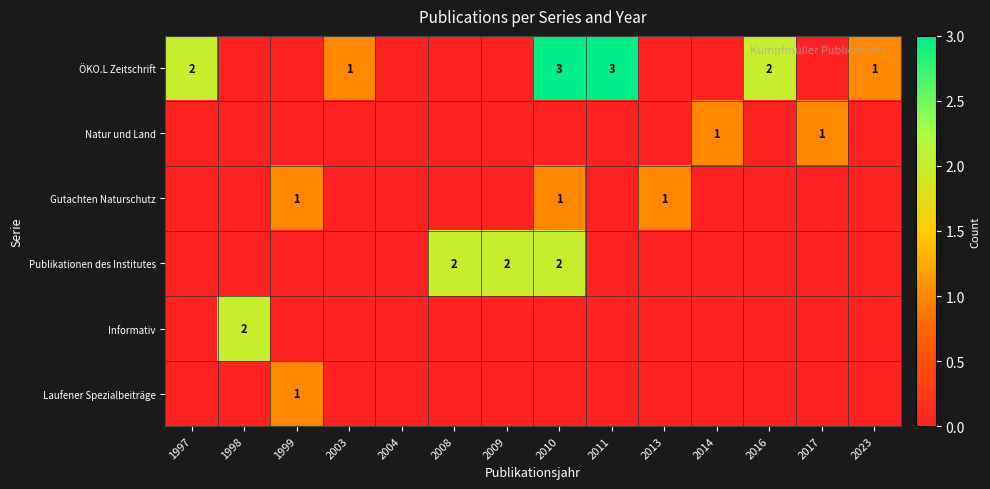

The Informativ series shows 2 at 1998. True or false?

True